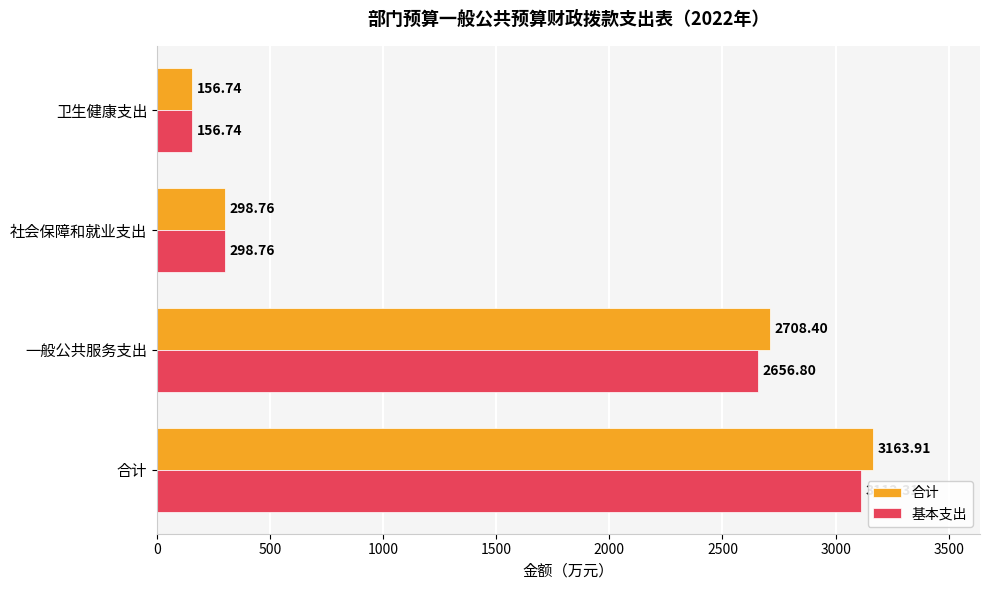

Where is 合计 nearest to the value 1660?

一般公共服务支出